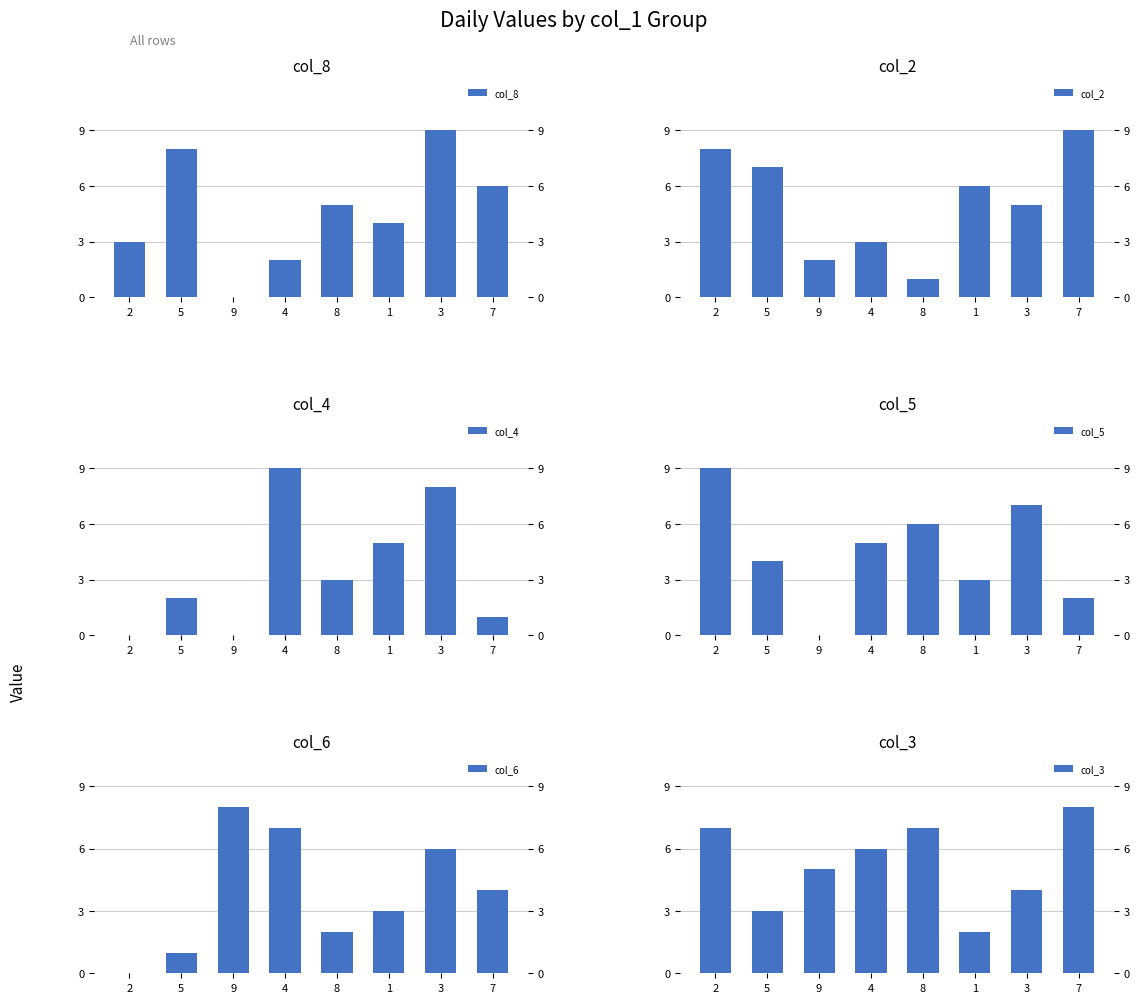

At which label does col_8 reach its peak?

3